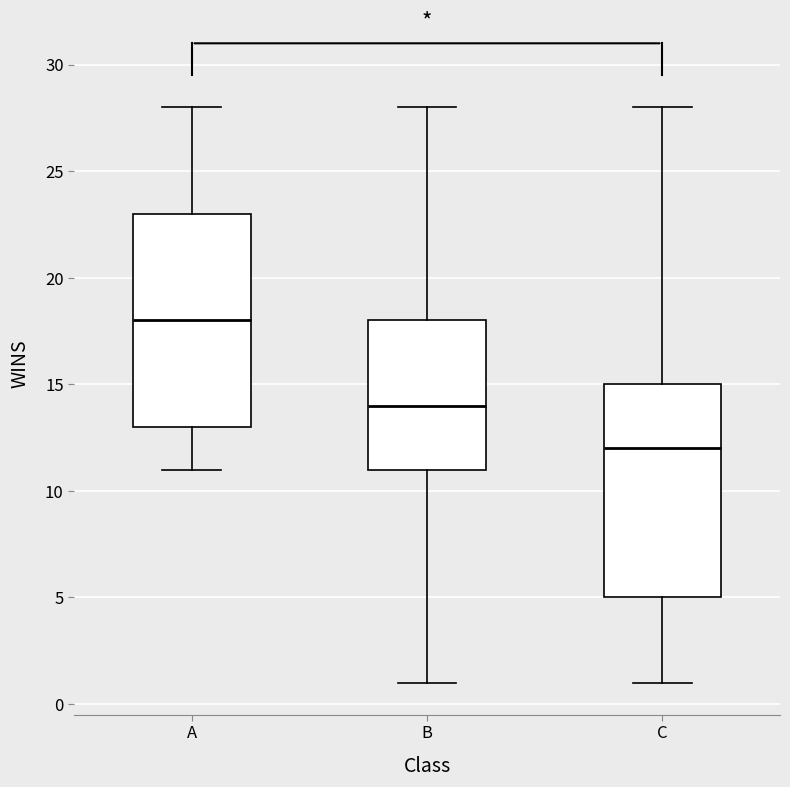

Reading left to right, read every box against the y-axis: the position of its median line, the range the box covers, and the ends of its whiskers. The values are not printed on the chart, so give them approximately, as read against the axis.

A: median 18, box 13 to 23, whiskers 11 to 28
B: median 14, box 11 to 18, whiskers 1 to 28
C: median 12, box 5 to 15, whiskers 1 to 28